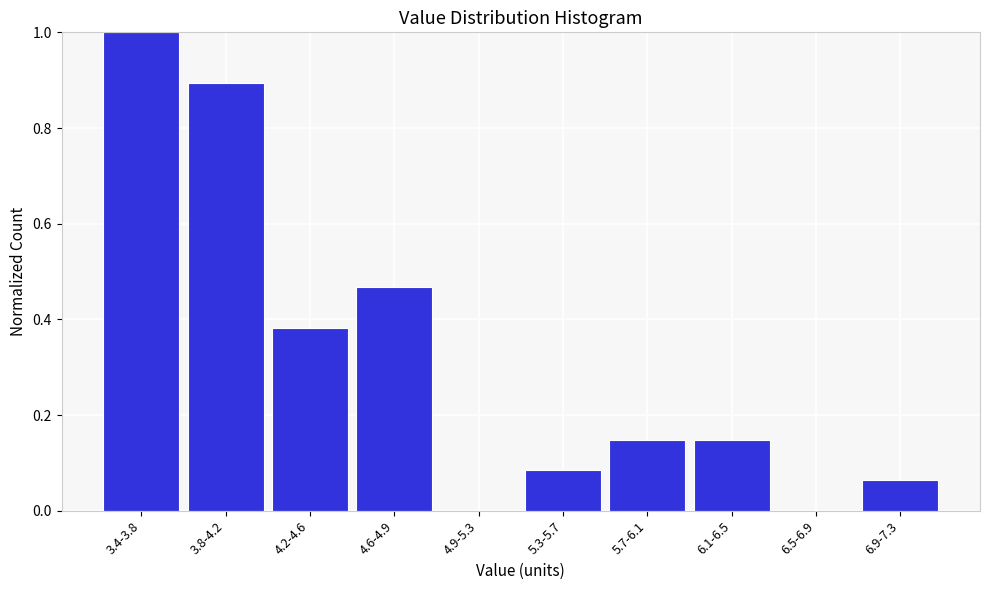

Which label corresponds to the largest value in the chart?

3.4-3.8